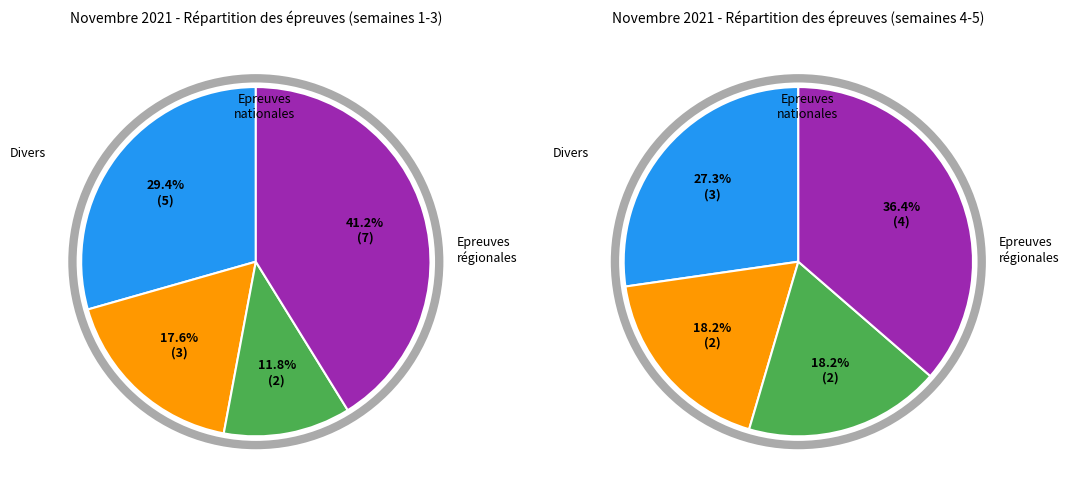

What is the total percentage of Epreuves régionales and Epreuves nationales?

66.7%